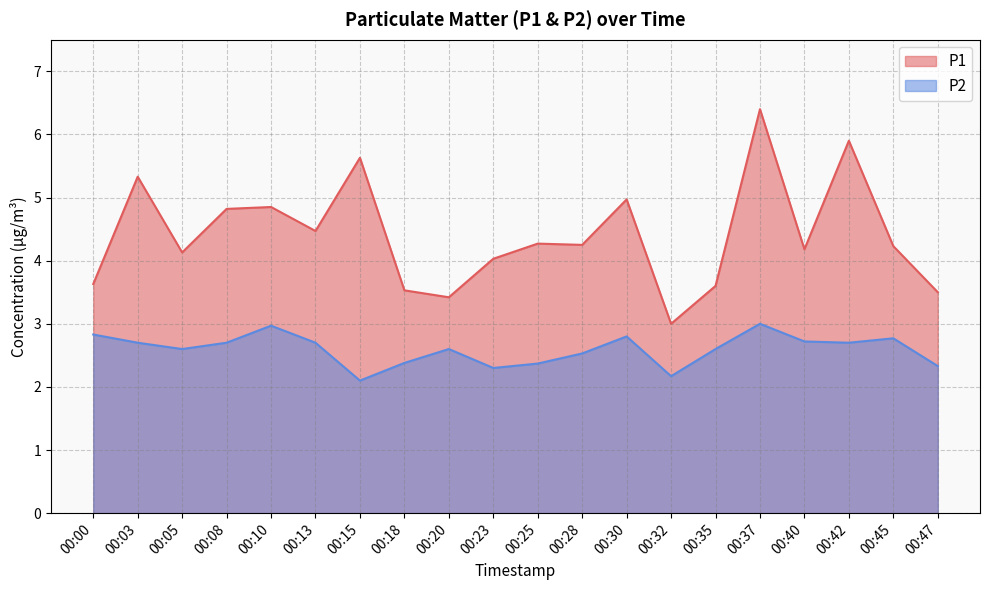

The value of P1 at 00:08 is 4.8. True or false?

True